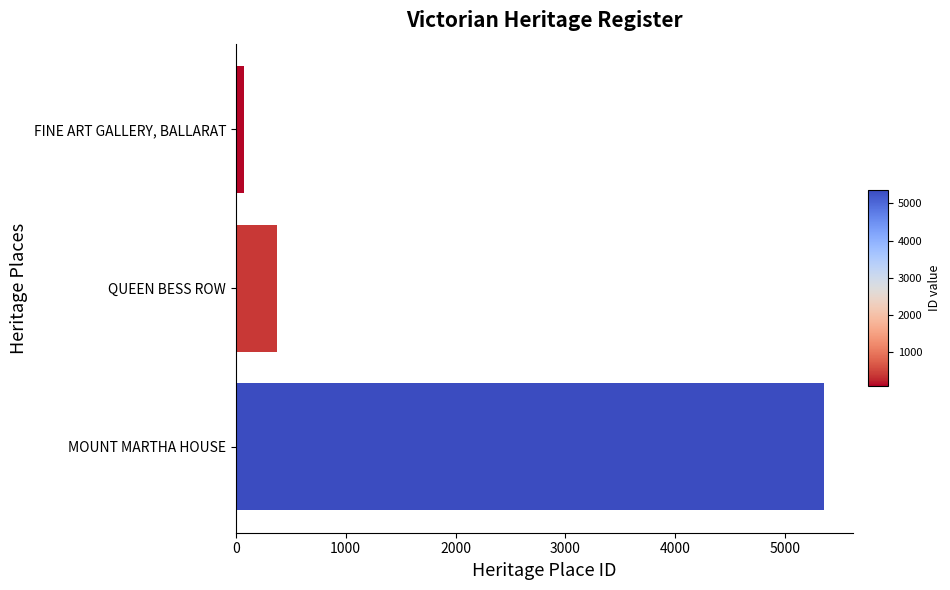

List the labels in order of value, largest first.

MOUNT MARTHA HOUSE, QUEEN BESS ROW, FINE ART GALLERY, BALLARAT